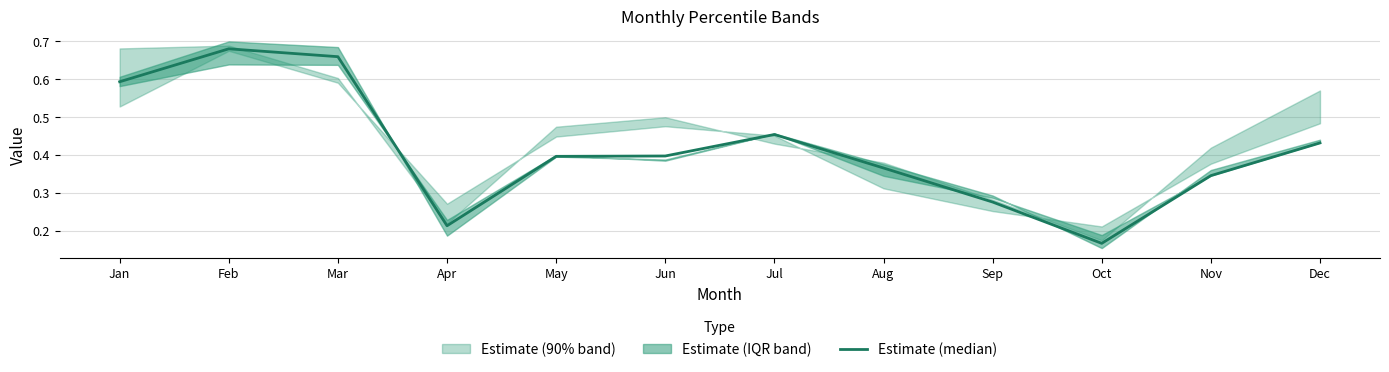

What is the sum of all values?

5.0